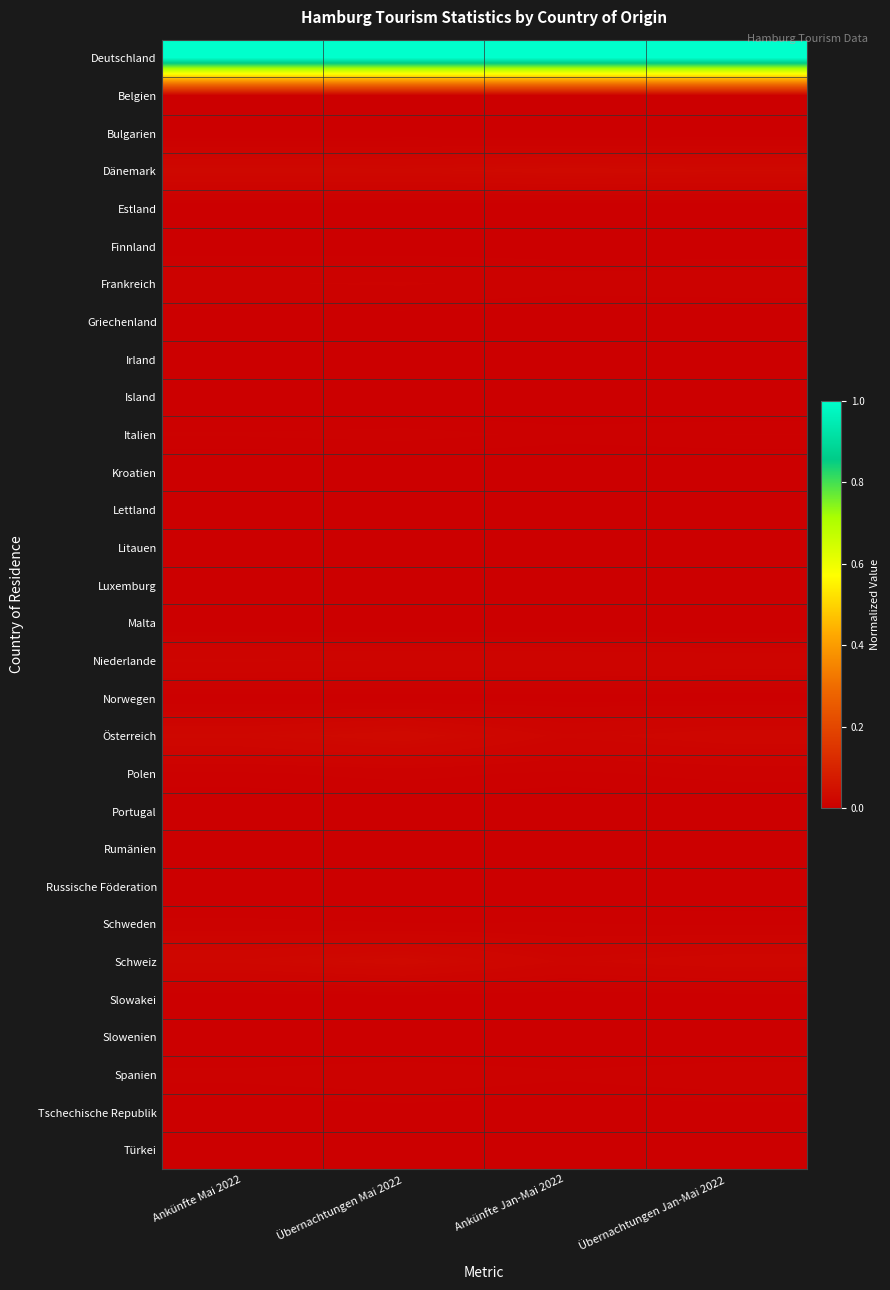

How many series are shown in this chart?

30